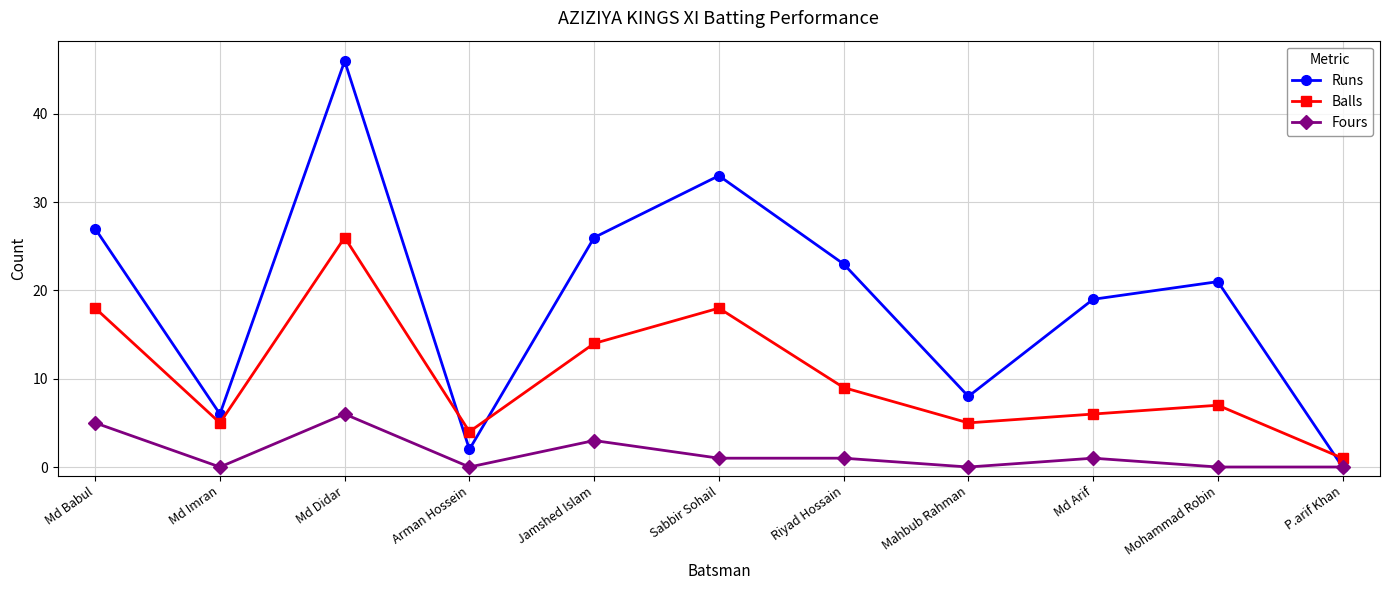

At which category does Fours reach its first local valley?

Md Imran